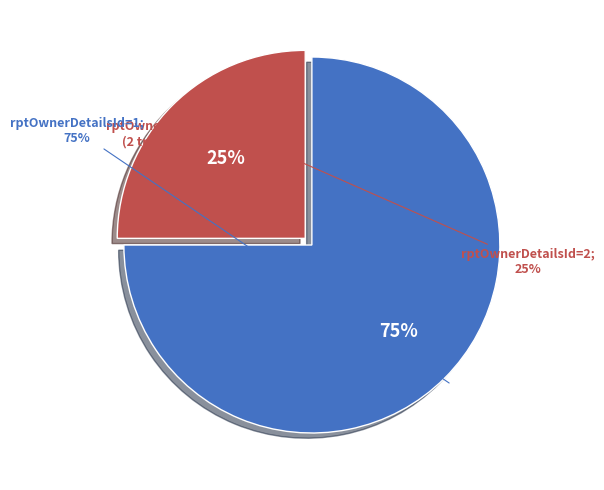

To the nearest percent, what is the combined percentage of rptOwnerDetailsId=1 and rptOwnerDetailsId=2?

100%